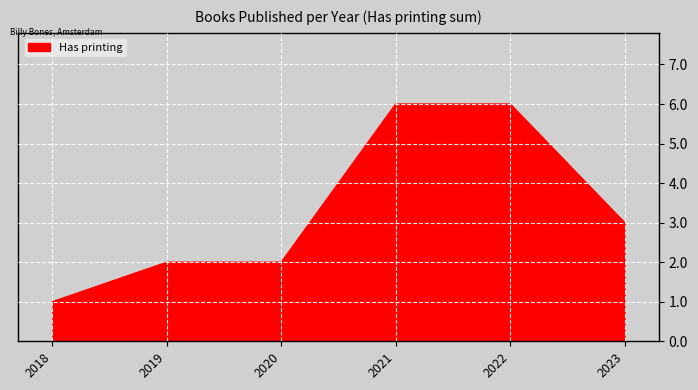

Reading right to left, transcribe all the data shown in this chart.

2023=3	2022=6	2021=6	2020=2	2019=2	2018=1